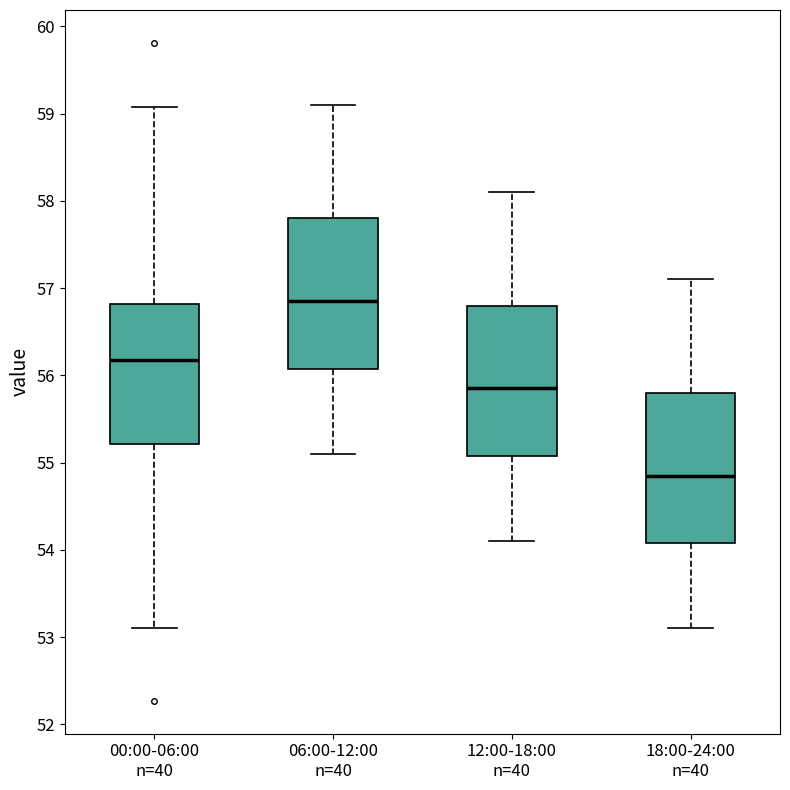

Where is the lower edge of the box for 00:00-06:00 n=40 on the y-axis? The values are not printed on the chart, so give them approximately, as read against the axis.

55.2